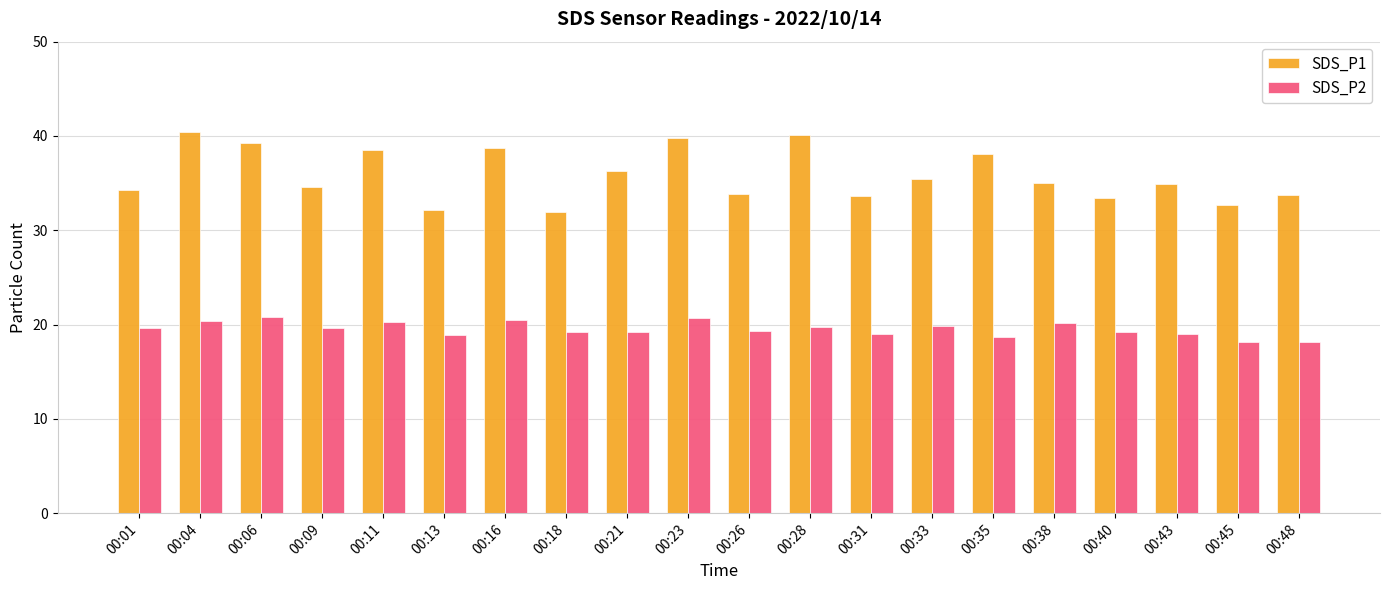

Rank the series by their maximum value, from lowest to highest.

SDS_P2, SDS_P1